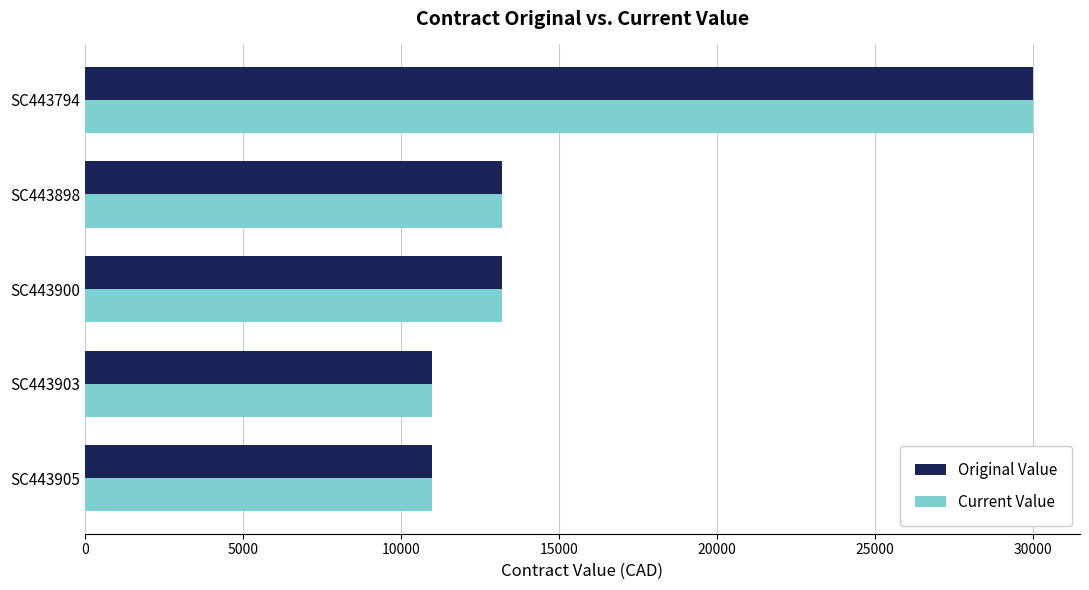

What is the difference between the maximum and minimum values in the Original Value series?

19000